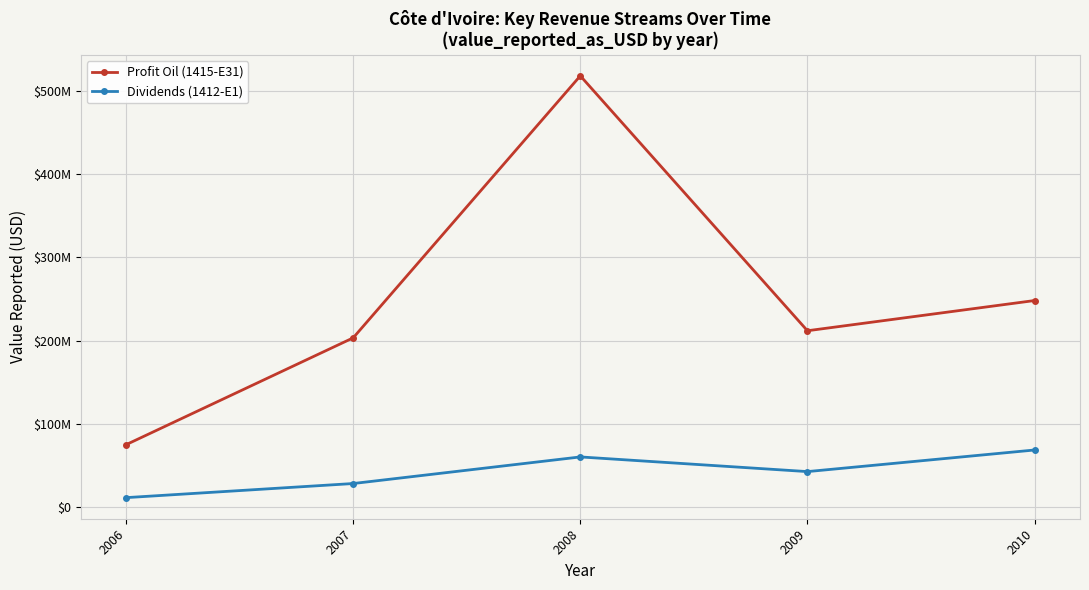

At which label does Dividends (1412-E1) reach its minimum?

2006